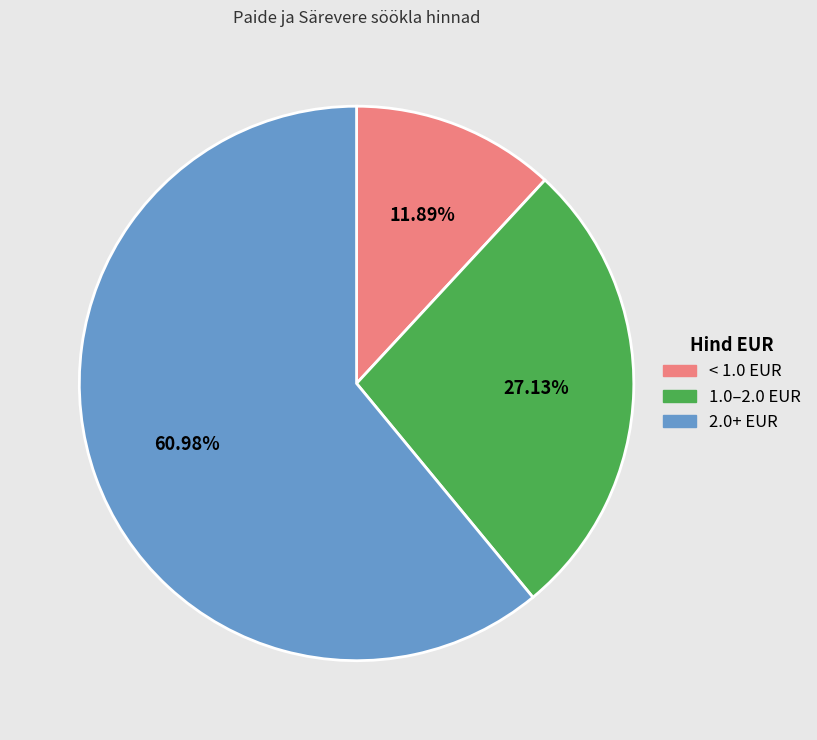

Does any single category account for the majority?

Yes